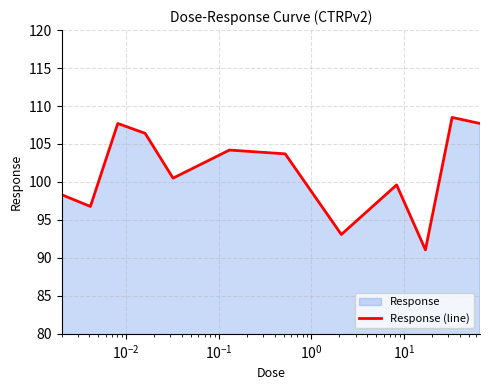

How many points are higher than both their immediate neighbors (excluding endpoints)?

4